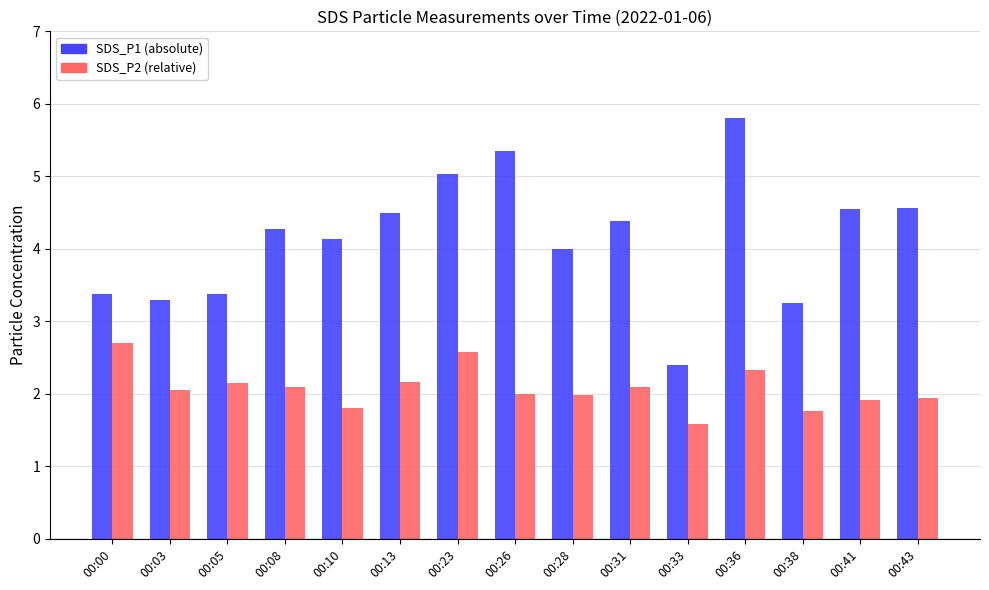

What is the difference between the highest and lowest values at 00:13?

2.3